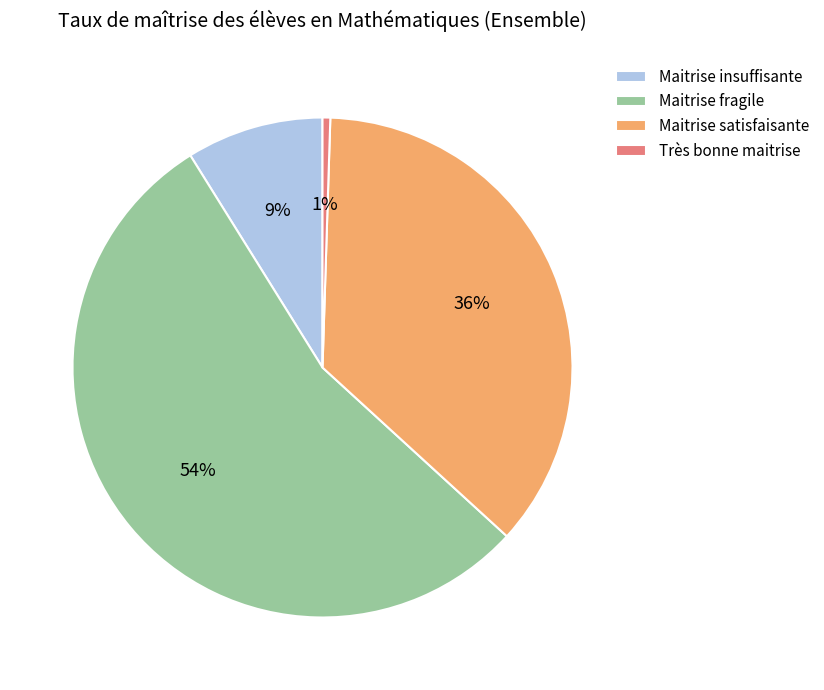

Do Maitrise insuffisante and Maitrise satisfaisante together represent more than half of the pie?

No